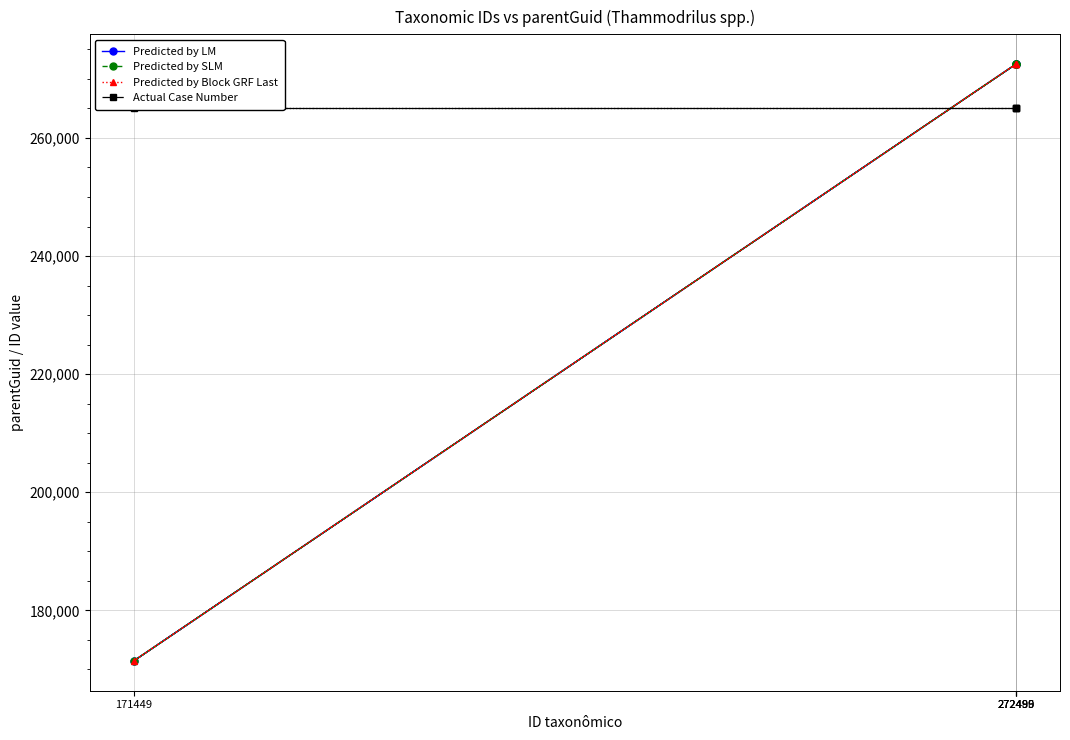

Which series has the largest total across all categories?

Actual Case Number